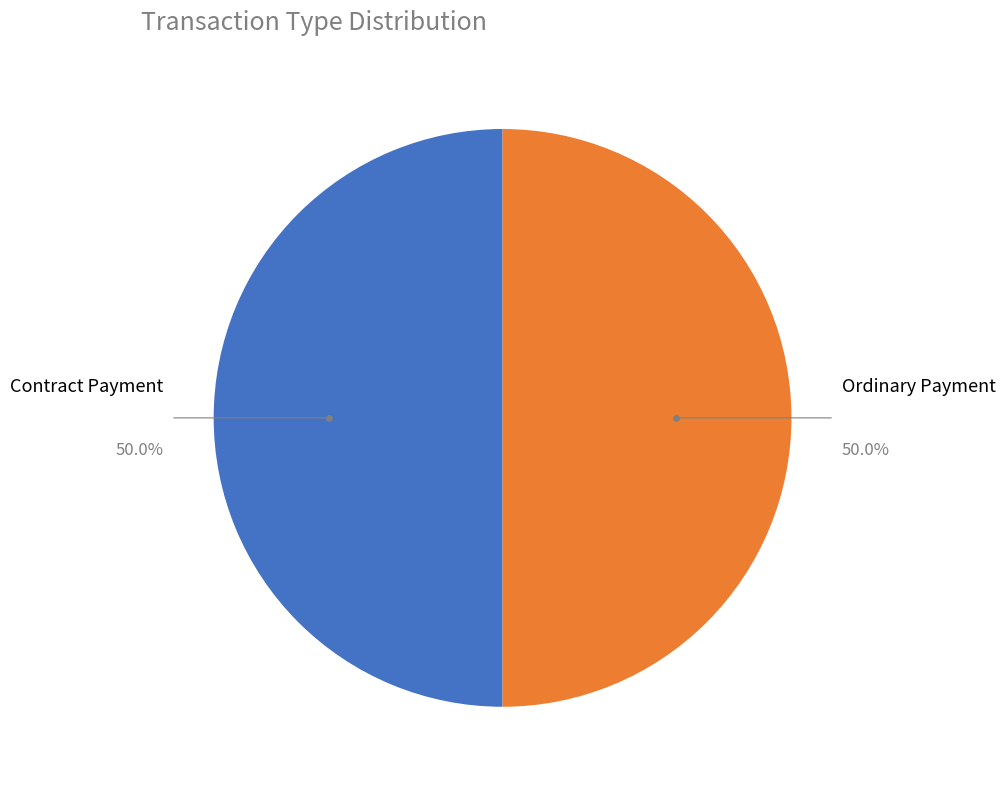

To the nearest percent, what is the combined percentage of Contract Payment and Ordinary Payment?

100%